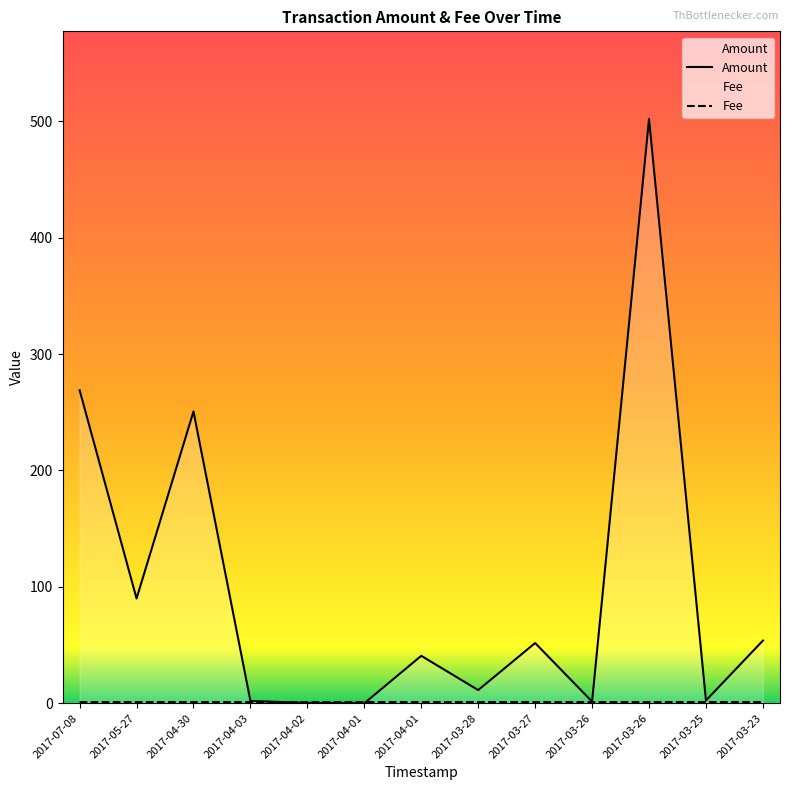

How many positive values does the Amount series have?

12